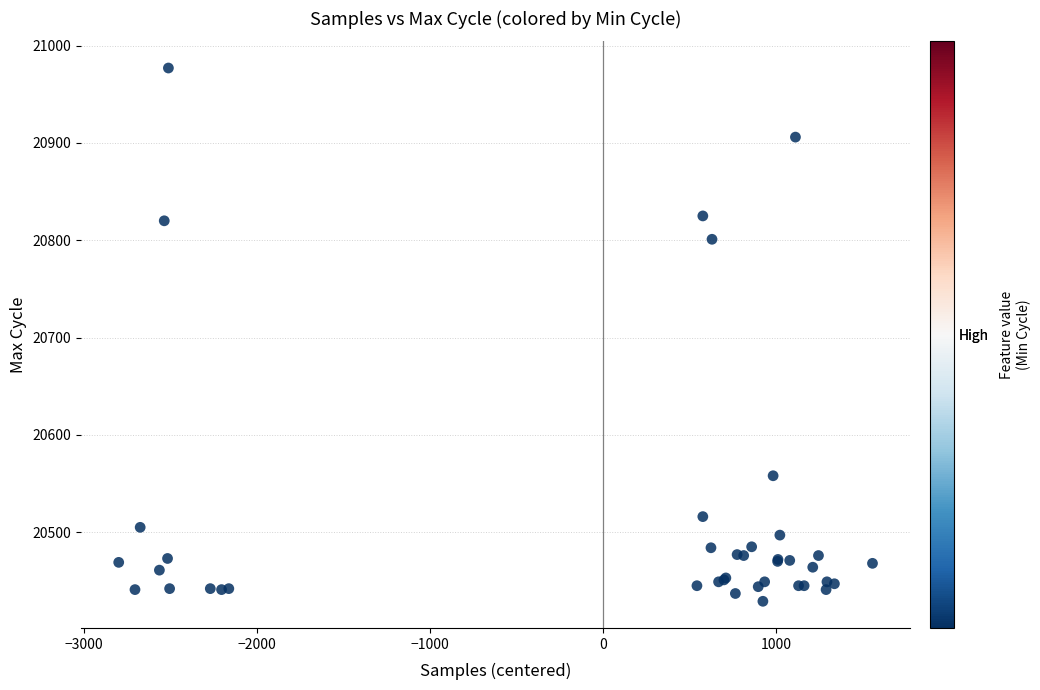

What Y value in the scatter plot is closest to 20703?

20801